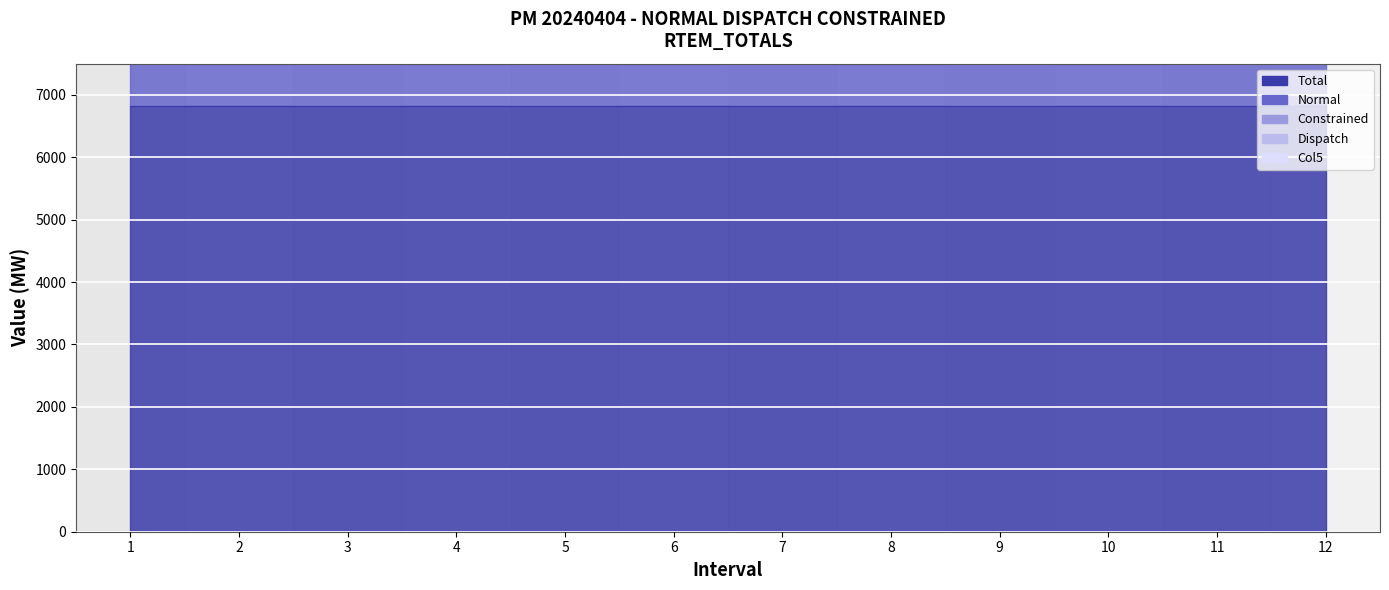

What are all the series names shown in the legend?

Total, Normal, Constrained, Dispatch, Col5